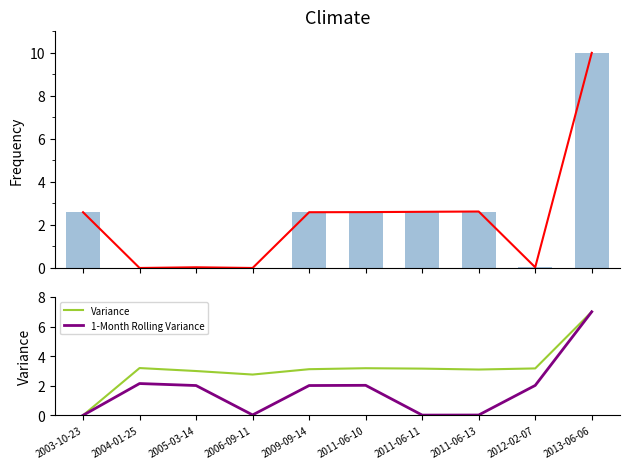

Read the id value at 2011-06-13.

2.6